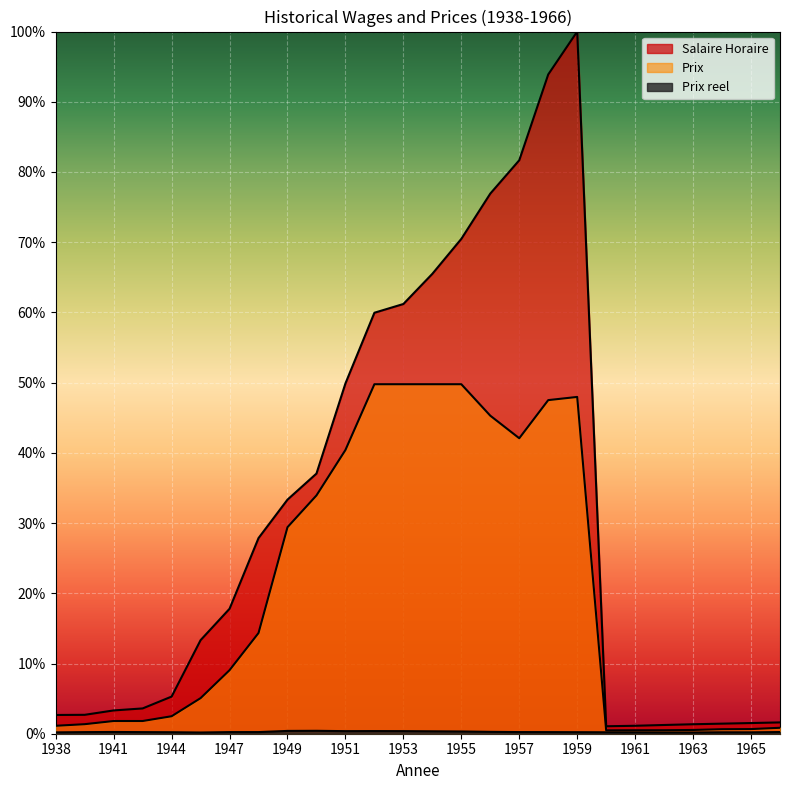

True or false: Prix and Salaire Horaire cross at least once.

False